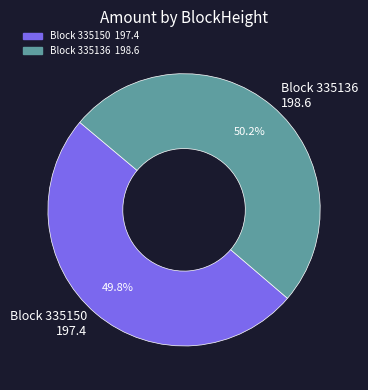

To the nearest percent, what is the difference between the largest and smallest slice percentages?

0%